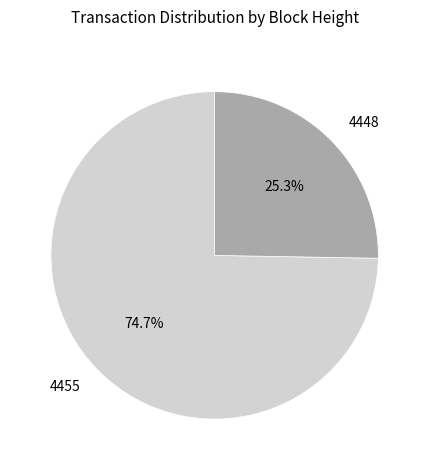

To the nearest percent, what is the difference between the largest and smallest slice percentages?

49%